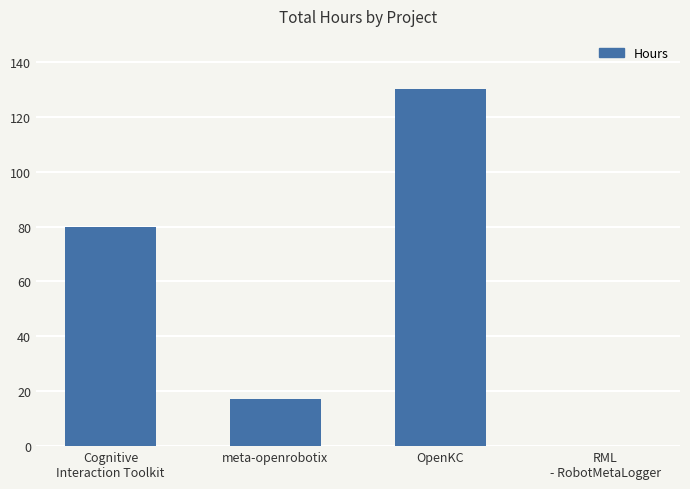

How many categories are shown in the chart?

4